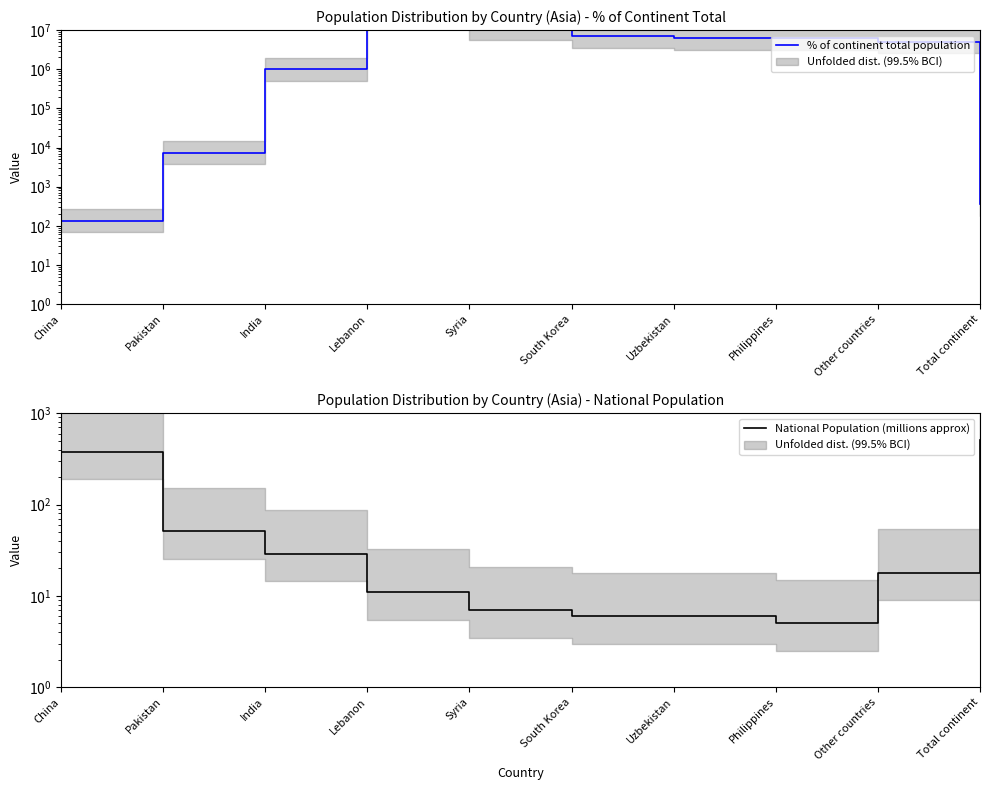

True or false: % of continent total population and National Population (millions approx) intersect in this chart.

True